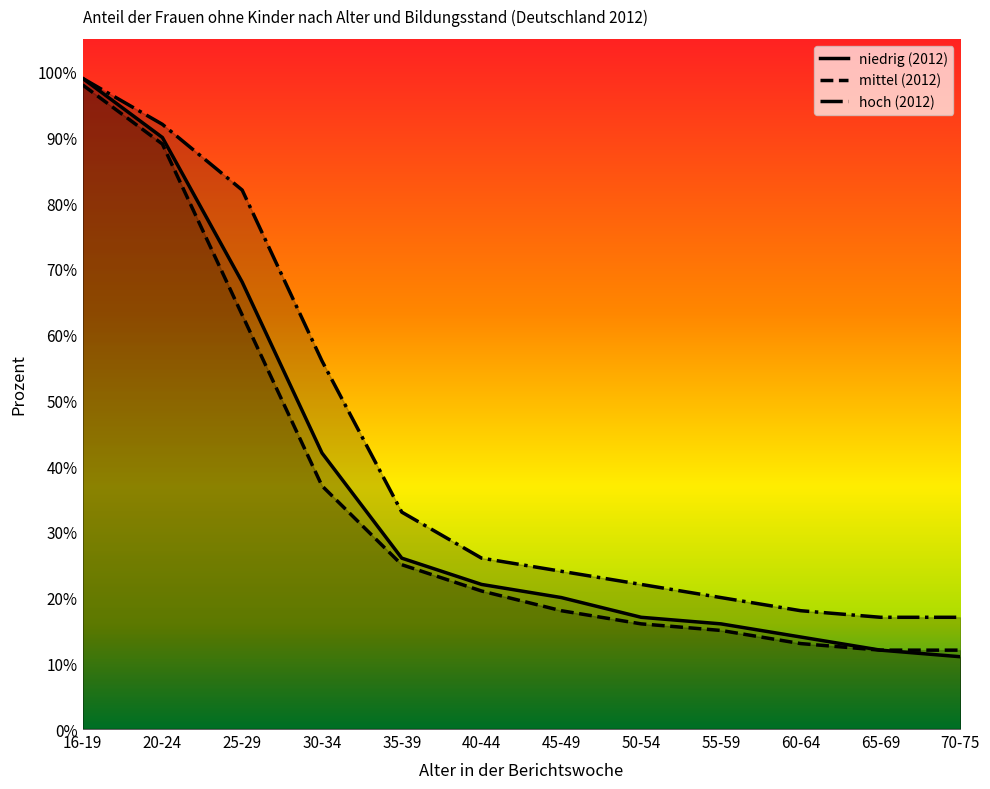

True or false: mittel (2012) and niedrig (2012) intersect in this chart.

False